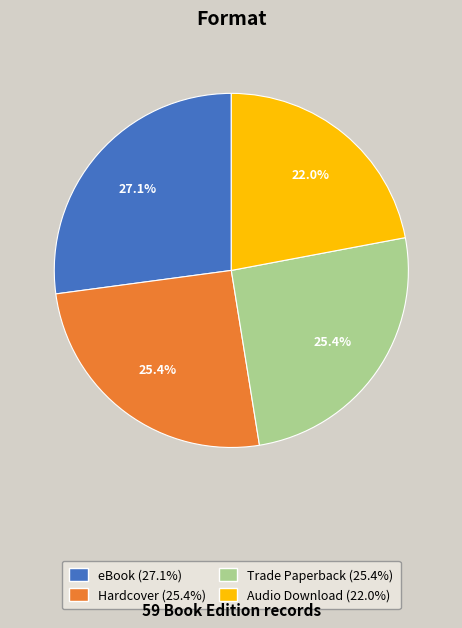

To the nearest percent, what is the difference between the eBook and Hardcover slice percentages?

2%